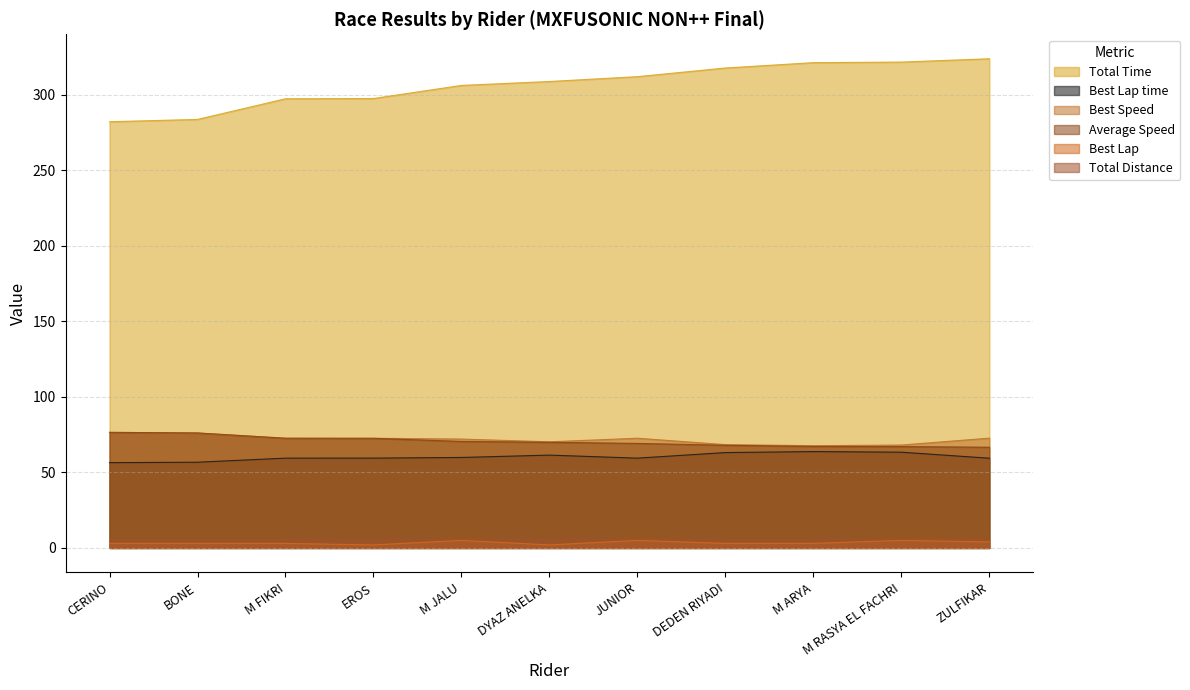

What is the label of the 10th point from the left?

M RASYA EL FACHRI